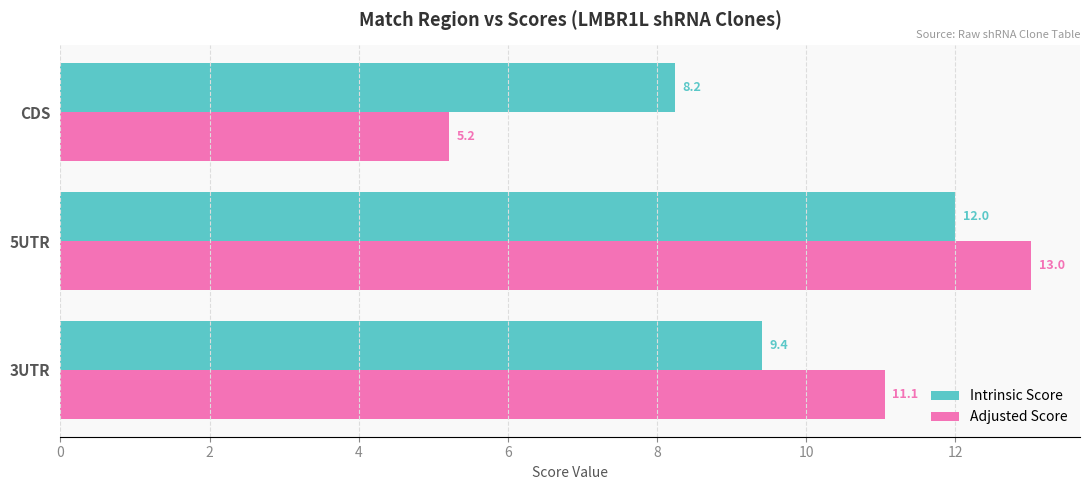

What is the sum of the Intrinsic Score values at 3UTR and 5UTR?

21.4